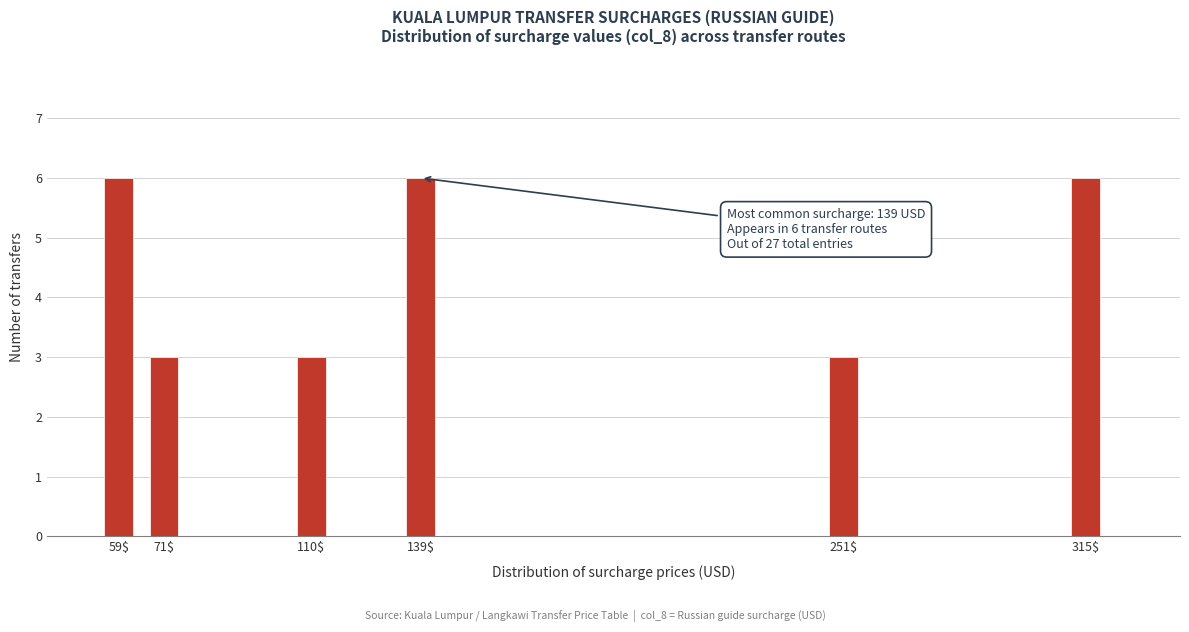

Reading right to left, extract all data points from this chart.

6	3	6	3	3	6